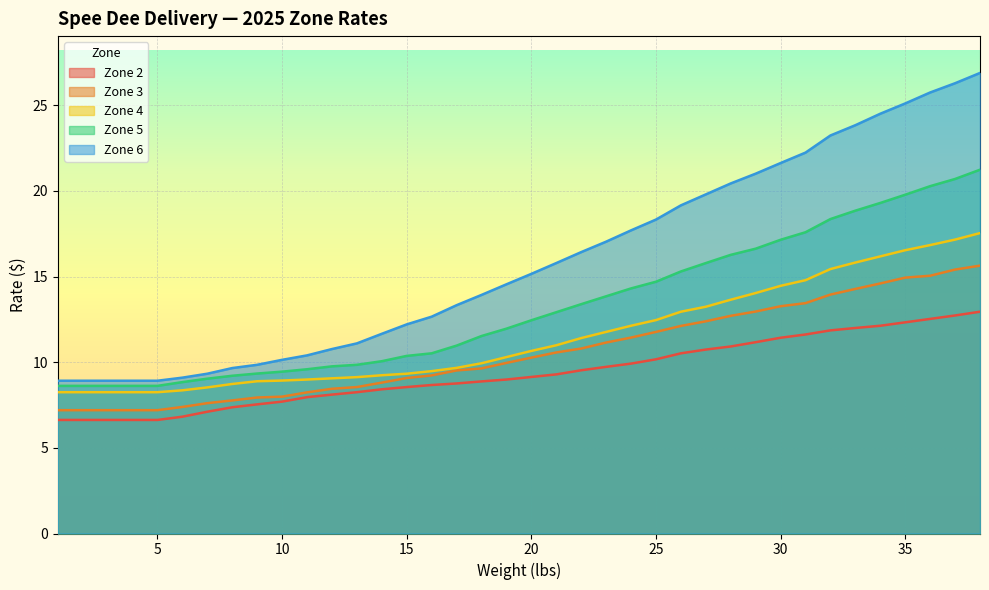

Count the number of data series in this chart.

5